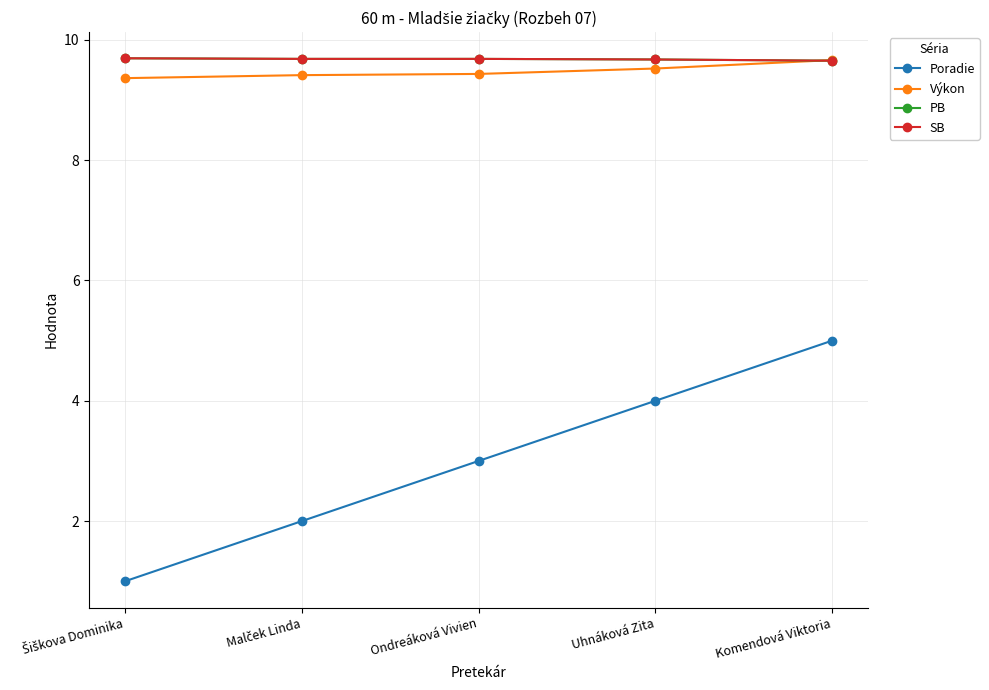

Is this an area chart (filled region under the line)?

No